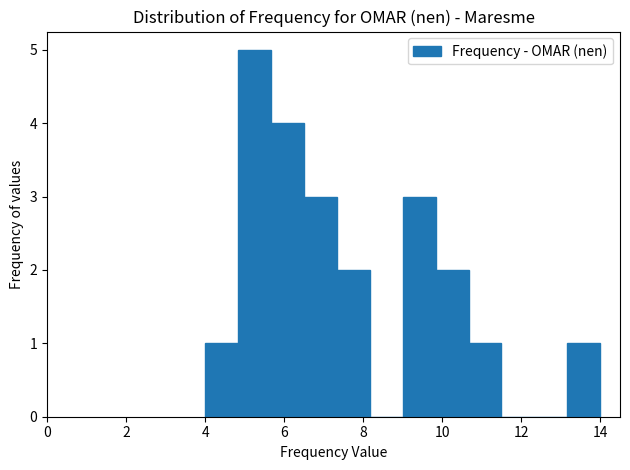

How tall is the bar that spans 4.8 to 5.6 on the x-axis? Neither the bar edges nor the heights are printed on the chart, so give them approximately, as read against the axes.

5